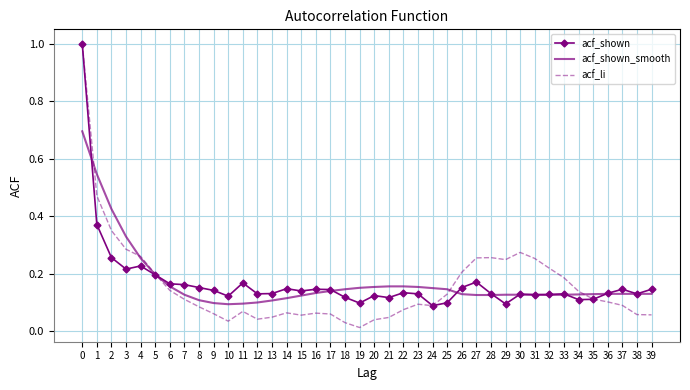

How many distinct data groups are displayed?

3